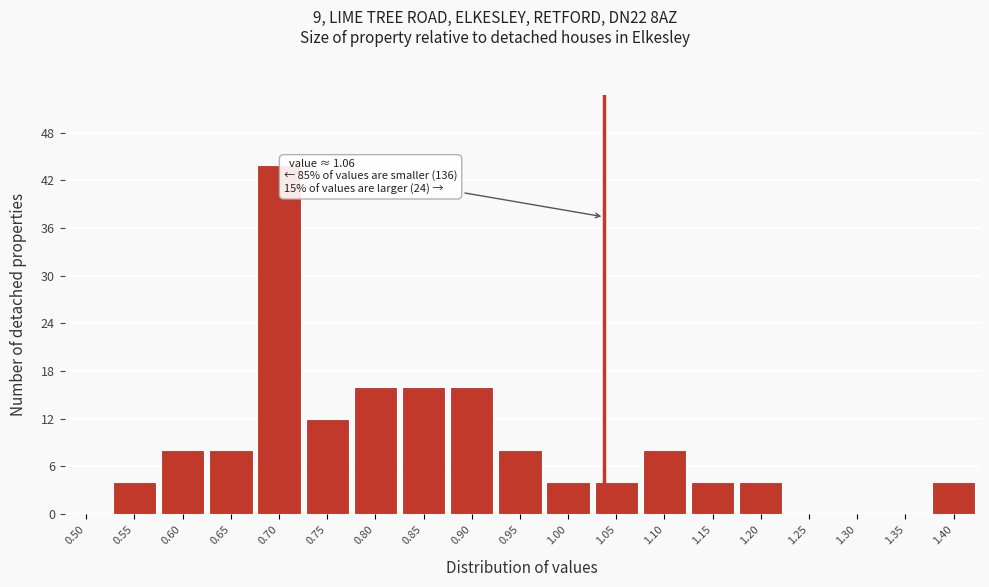

Reading right to left, list all the values displayed in this chart.

1.40=4	1.35=0	1.30=0	1.25=0	1.20=4	1.15=4	1.10=8	1.05=4	1.00=4	0.95=8	0.90=16	0.85=16	0.80=16	0.75=12	0.70=44	0.65=8	0.60=8	0.55=4	0.50=0